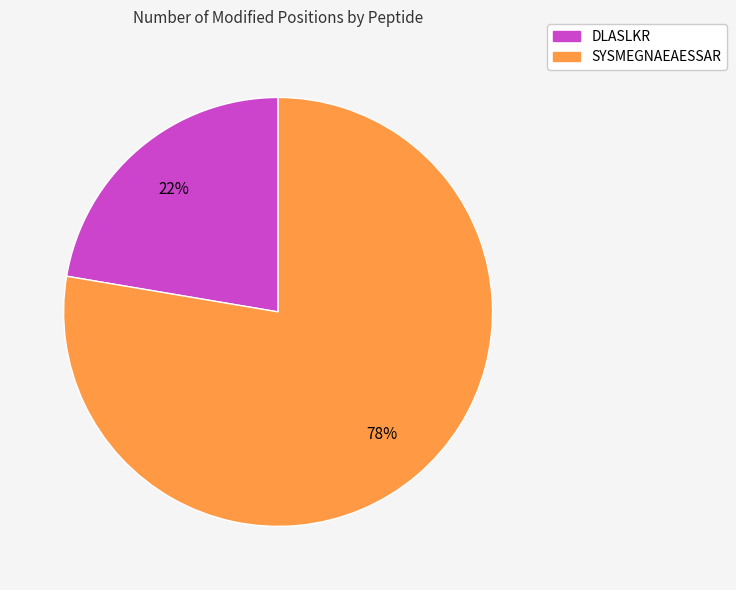

Approximately how many times larger is the value at SYSMEGNAEAESSAR compared to DLASLKR?

3.5